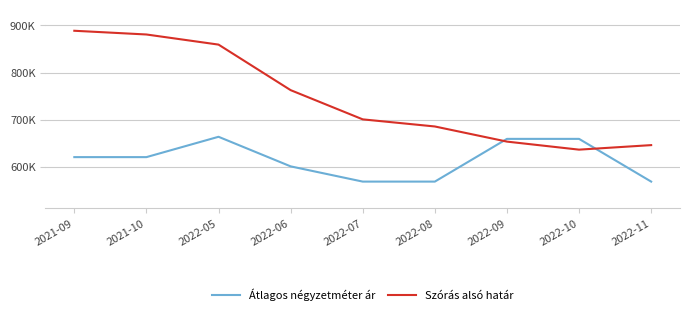

Where do Szórás alsó határ and Átlagos négyzetméter ár first cross each other?

2022-08 and 2022-09